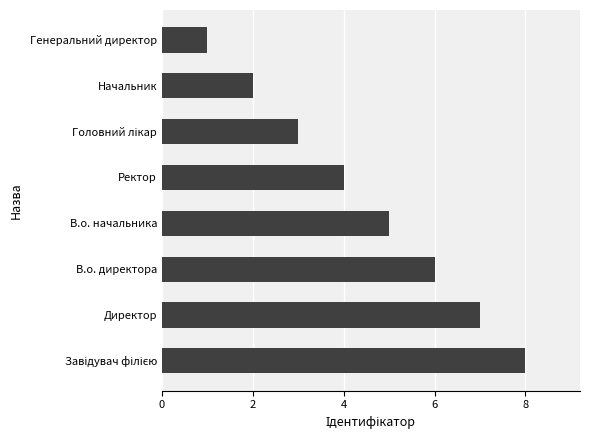

Which label corresponds to the smallest value in the chart?

Генеральний директор